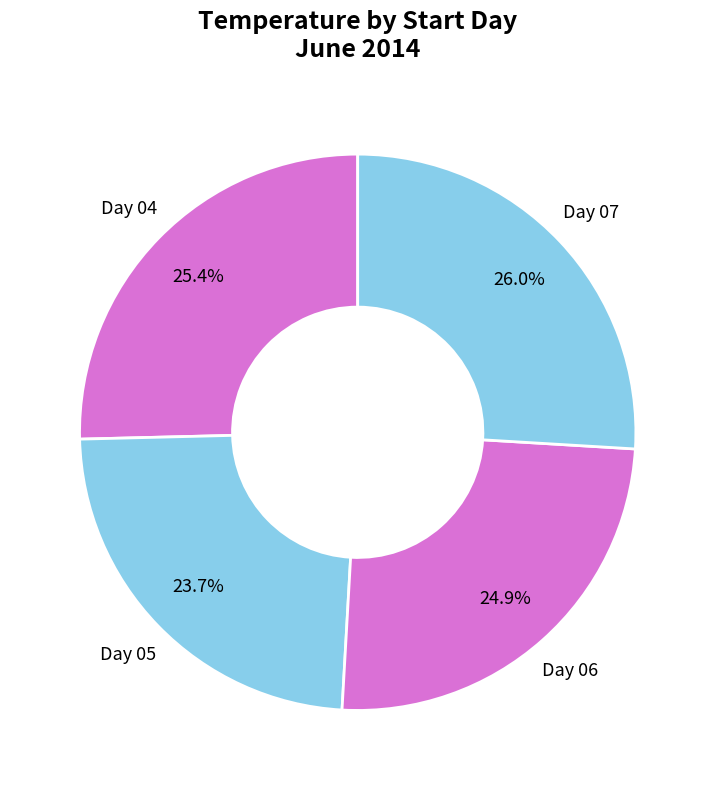

What is the smallest slice in the pie chart?

05